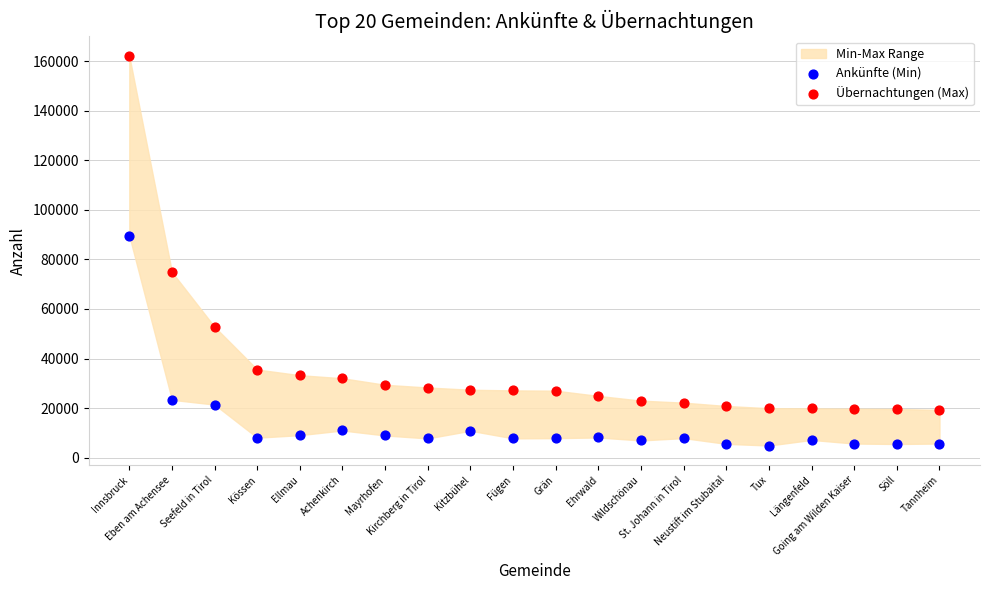

Which series contains the lowest Y value?

Ankünfte (Min)